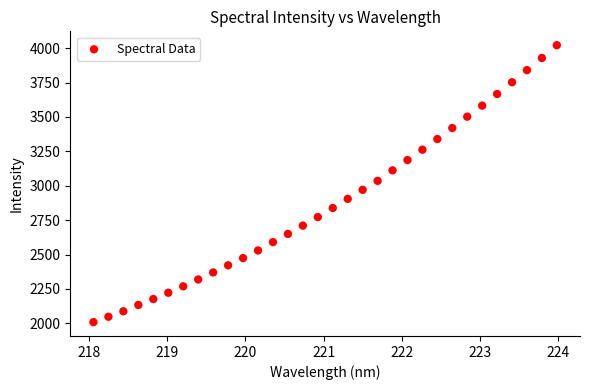

What is the range of X values (max minus min)?

5.9